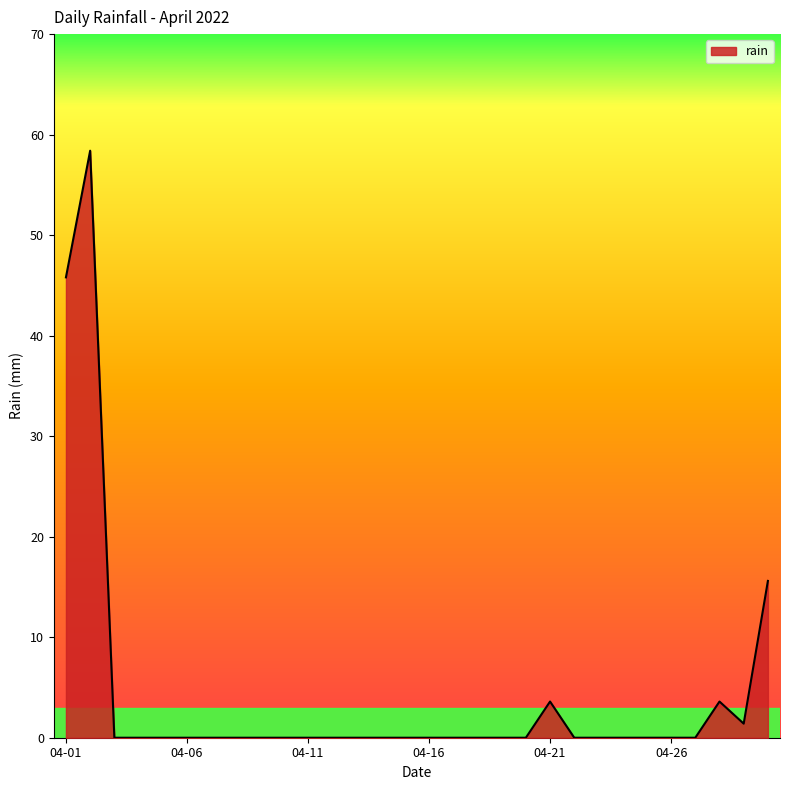

How many series are shown in this chart?

1